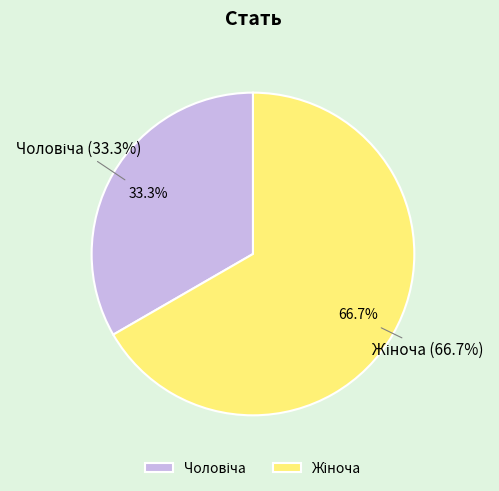

Does Чоловіча account for over 50% of the chart?

No